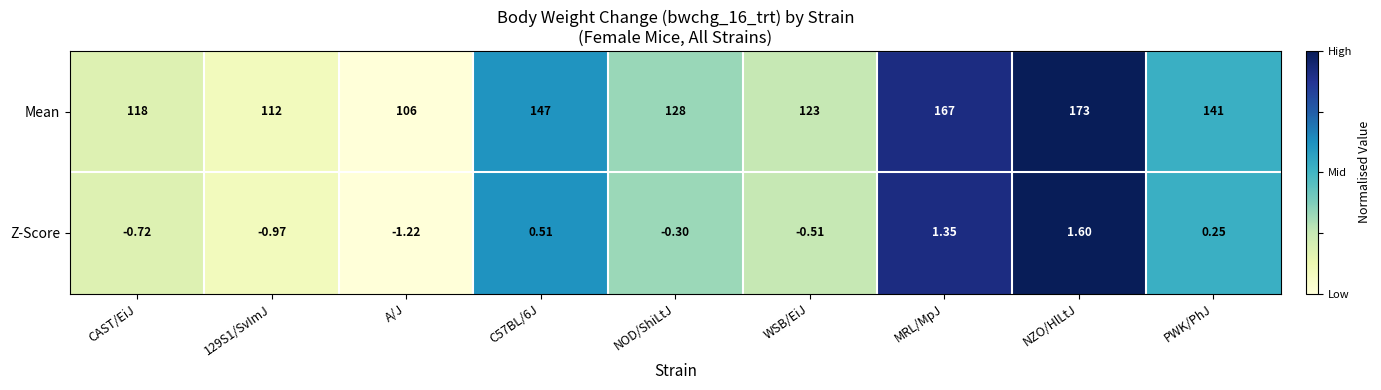

Count the number of categories in the chart.

9